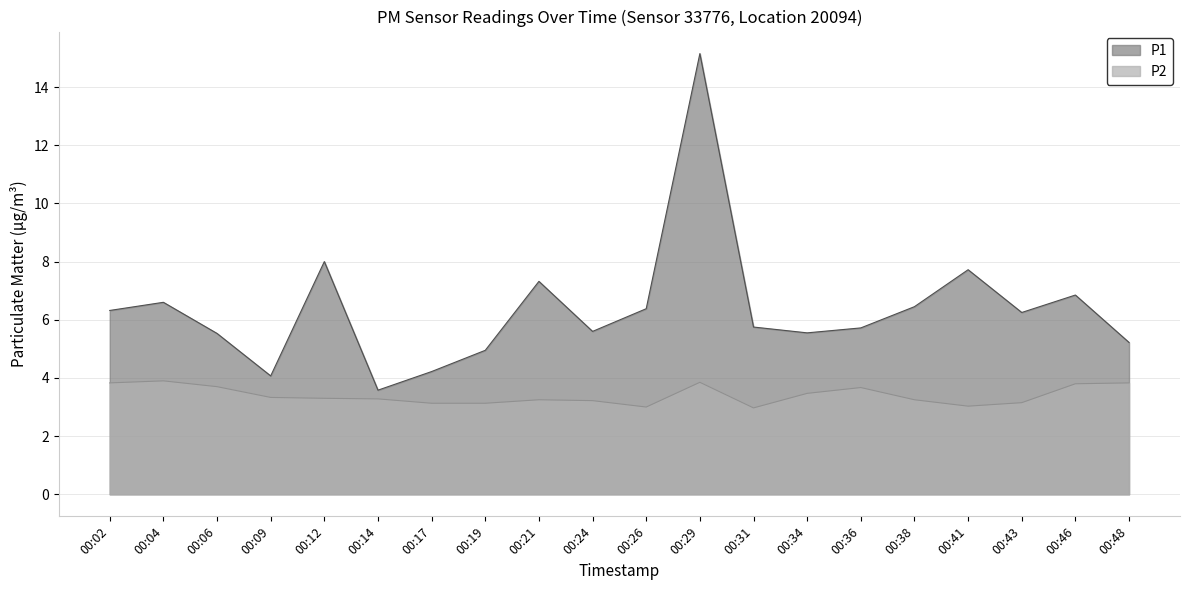

What is the spread (max minus min) of values at 00:21?

4.1